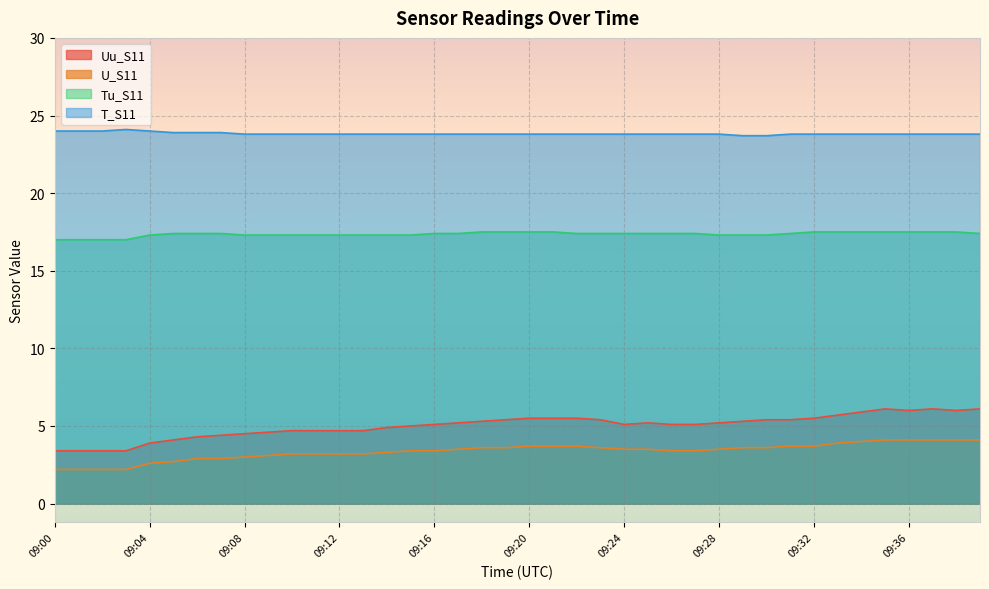

Where does the Uu_S11 series first go above 5?

09:16